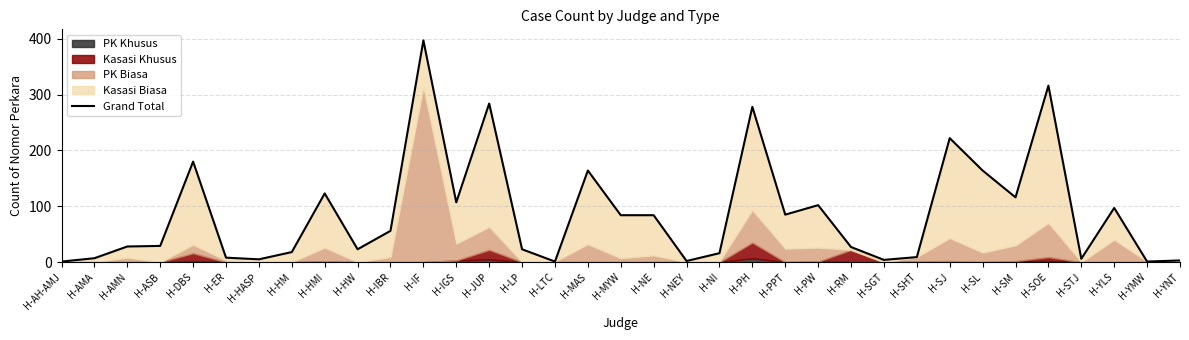

What is the value of the 28th point from the left?

222